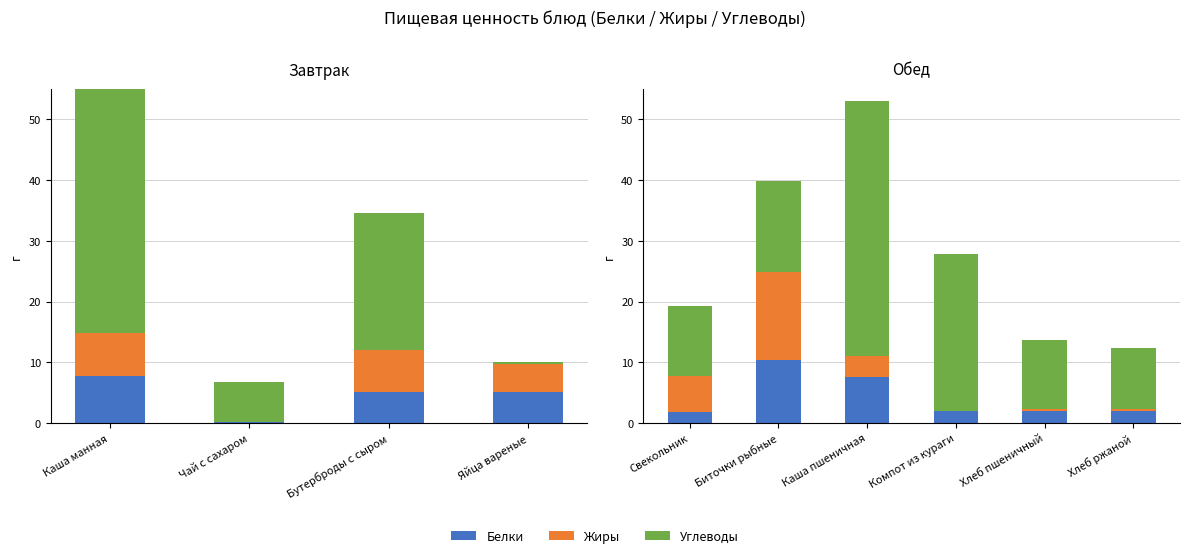

What are all the series names shown in the legend?

Белки, Жиры, Углеводы